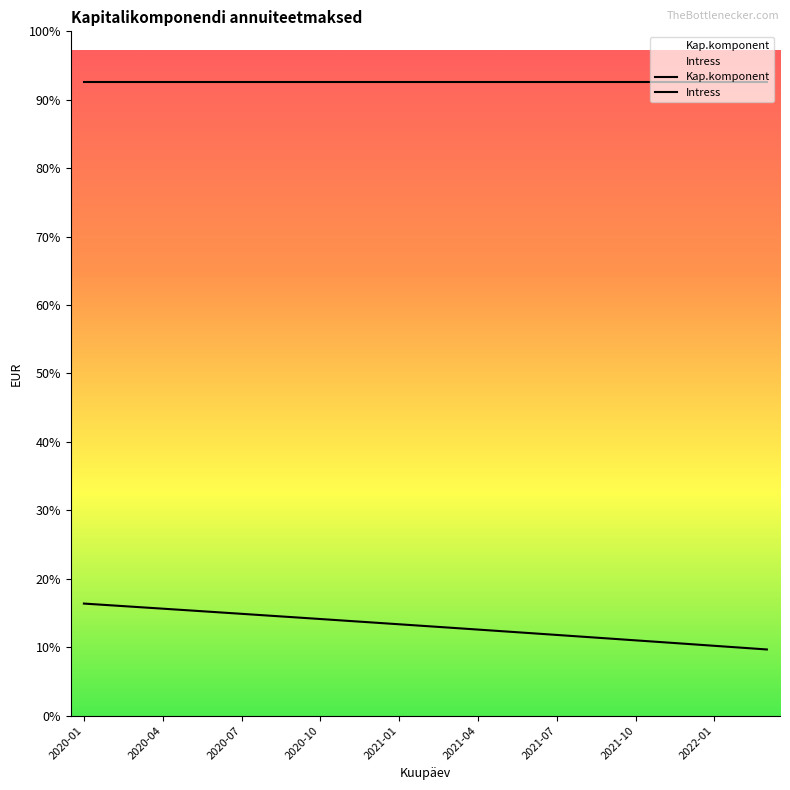

Which category has the highest value across all series?

2020-01